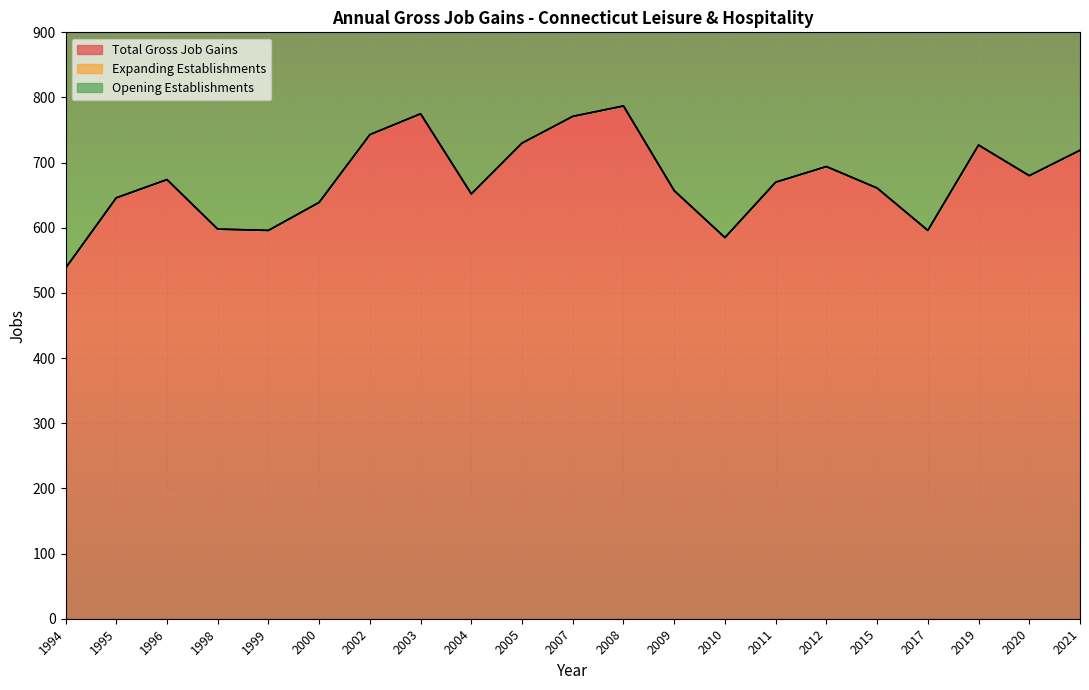

The value of Total Gross Job Gains at 2005 is 319. True or false?

False